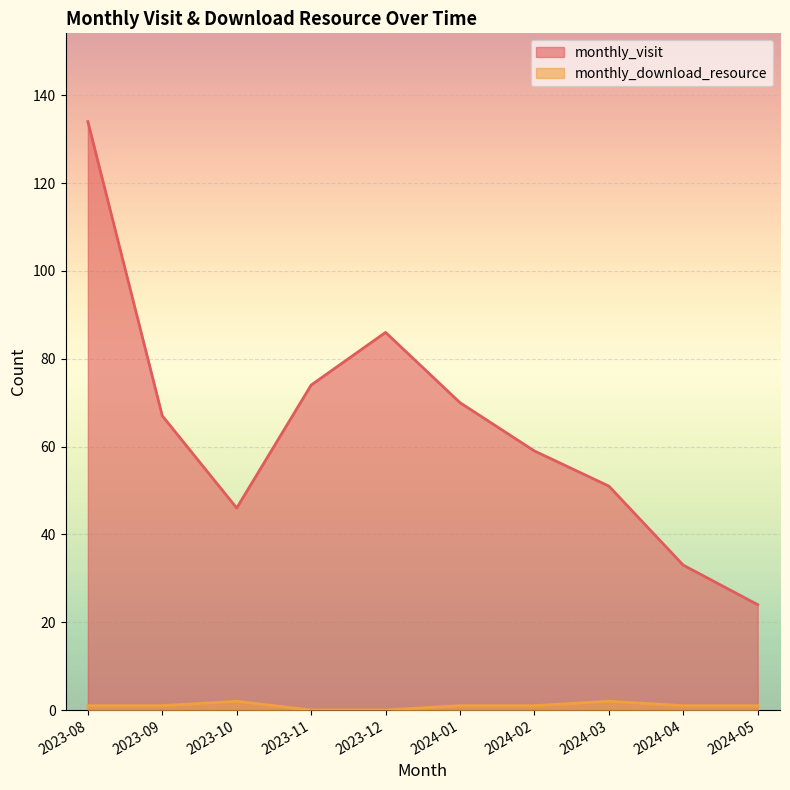

Reading left to right, what are all the values shown in this chart?

monthly_visit: 2023-08=134	2023-09=67	2023-10=46	2023-11=74	2023-12=86	2024-01=70	2024-02=59	2024-03=51	2024-04=33	2024-05=24
monthly_download_resource: 2023-08=1	2023-09=1	2023-10=2	2023-11=0	2023-12=0	2024-01=1	2024-02=1	2024-03=2	2024-04=1	2024-05=1